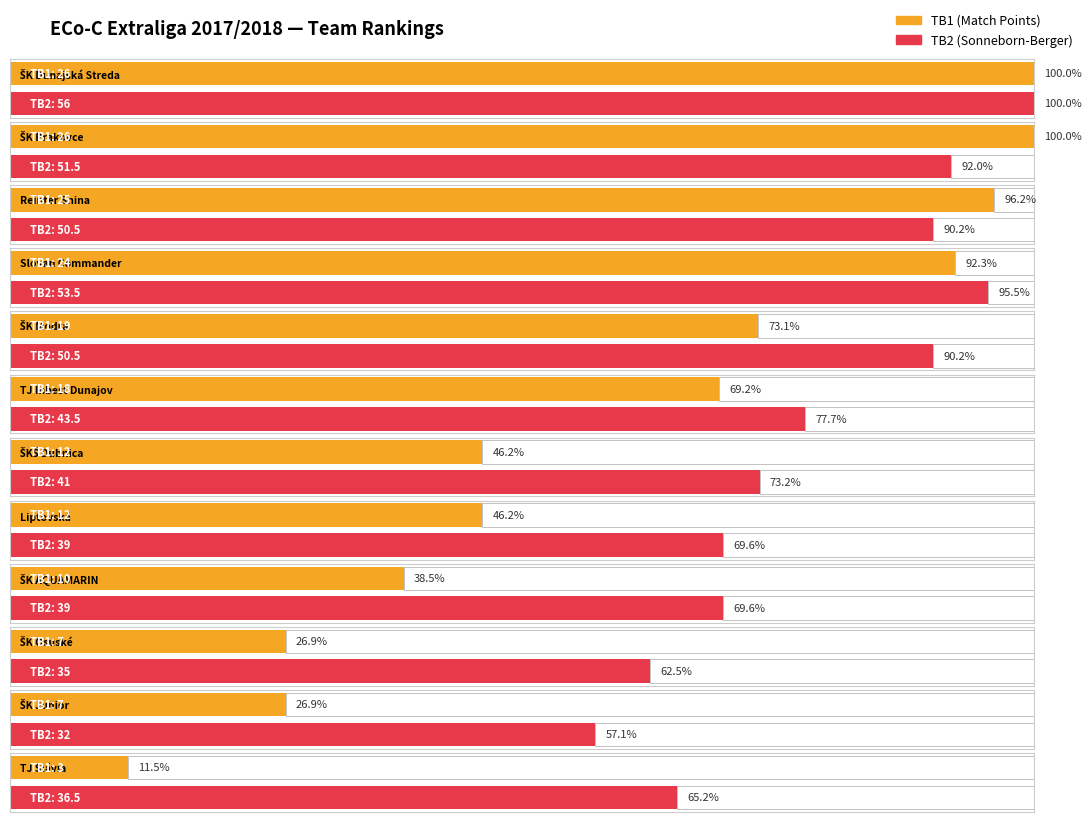

Does the chart contain any negative values?

No